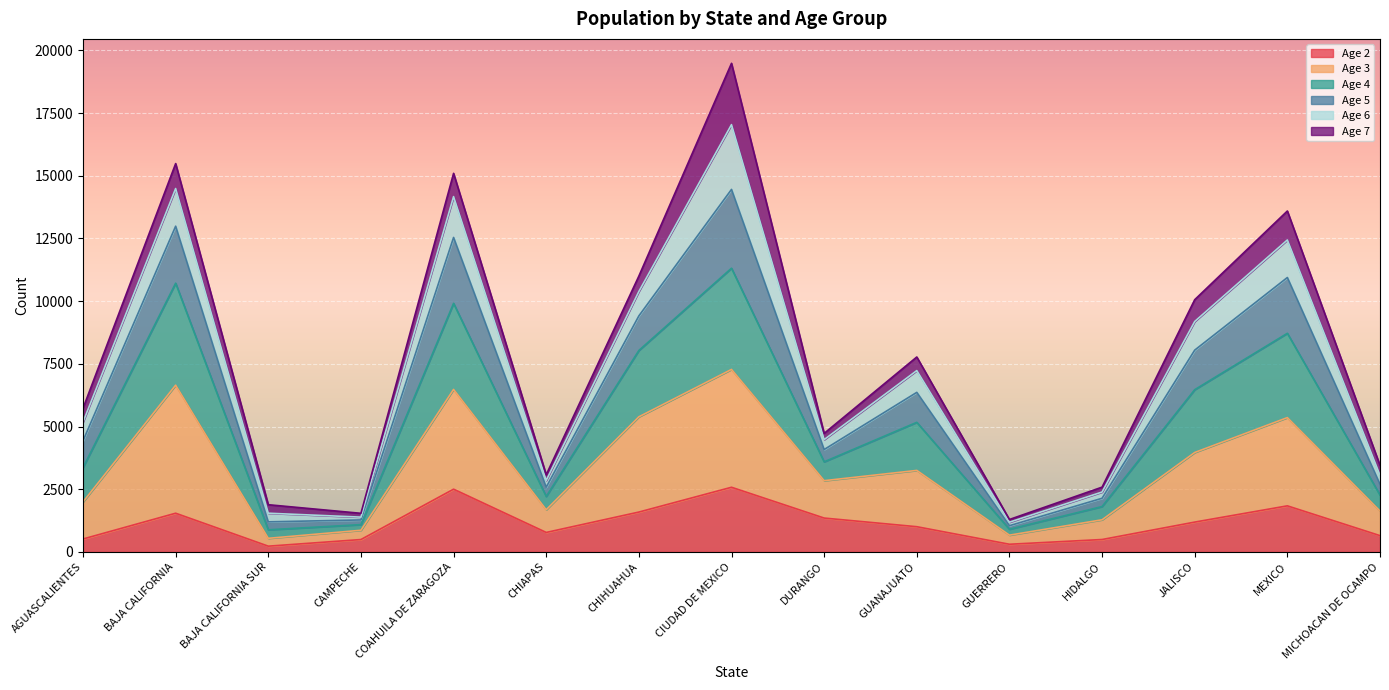

What is the total value across all series at CIUDAD DE MEXICO?

19487